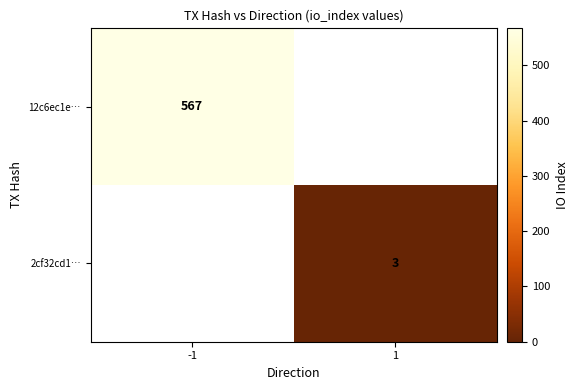

At how many categories does at least one series exceed 33?

1